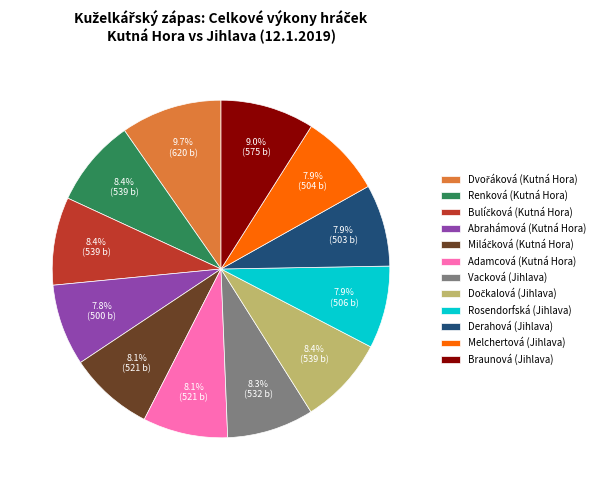

Does Vacková (Jihlava) account for over 50% of the chart?

No